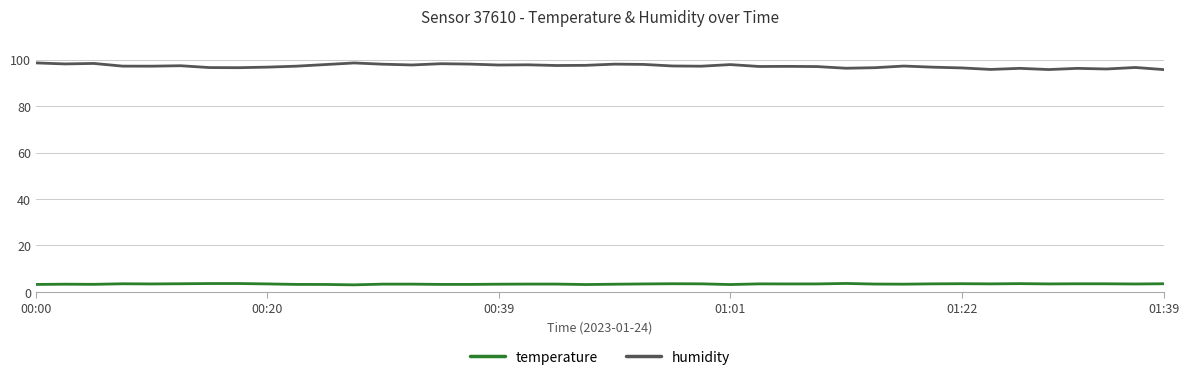

Rank the series by their average value, from lowest to highest.

temperature, humidity